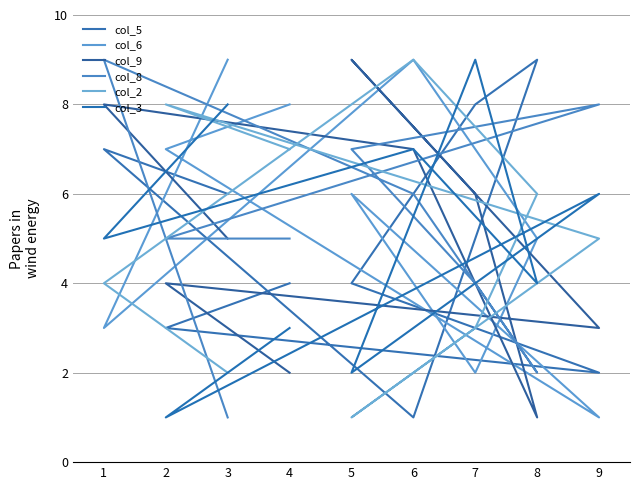

What is the value of the col_8 point at the 6th from the left?

2